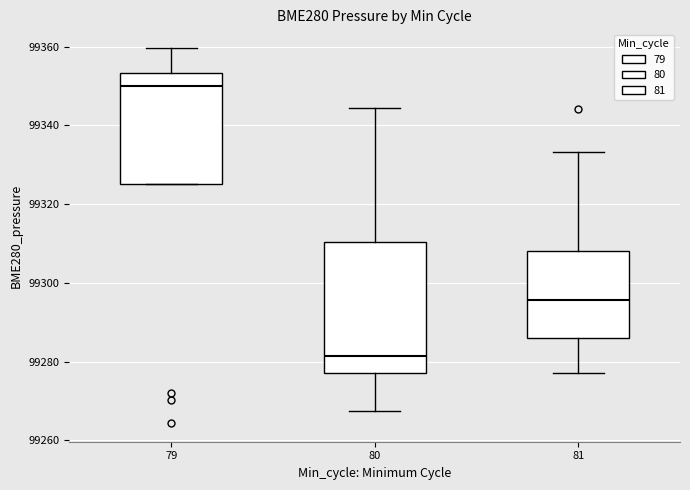

Which box is the tallest, from its lower edge to its upper edge?

80